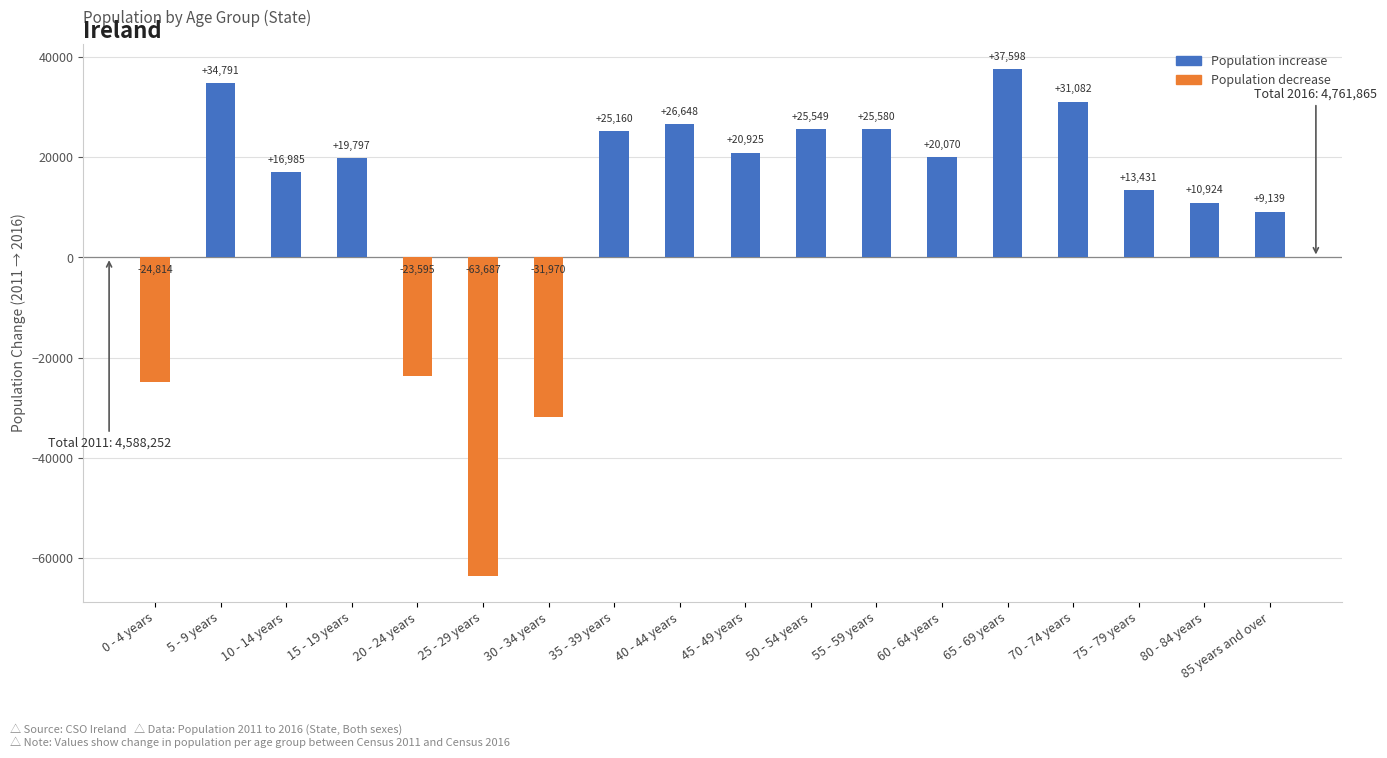

Reading left to right, list all the values displayed in this chart.

-24814	34791	16985	19797	-23595	-63687	-31970	25160	26648	20925	25549	25580	20070	37598	31082	13431	10924	9139